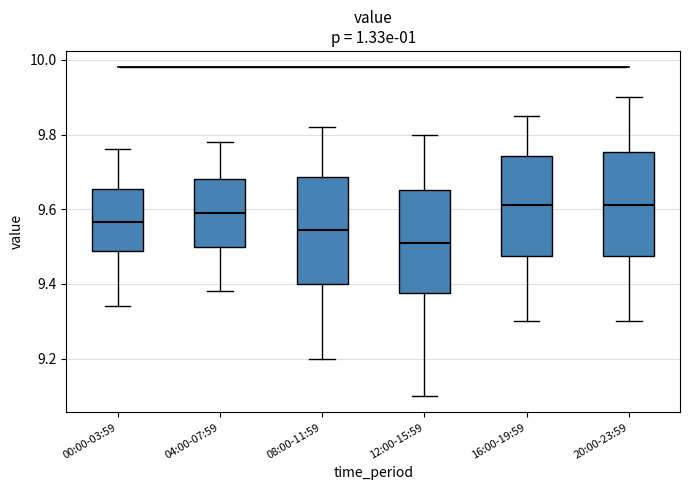

Where is the upper edge of the box for 20:00-23:59 on the y-axis? The values are not printed on the chart, so give them approximately, as read against the axis.

9.76